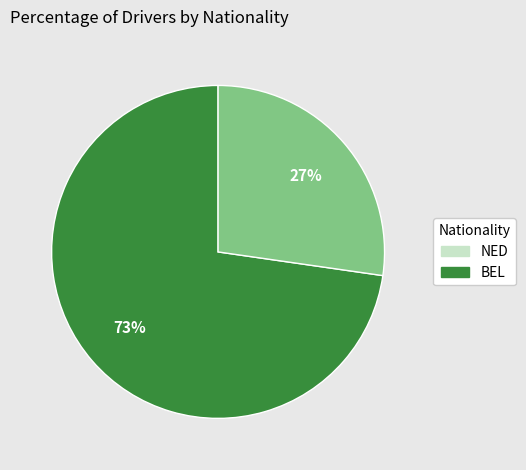

How many segments does this pie chart have?

2